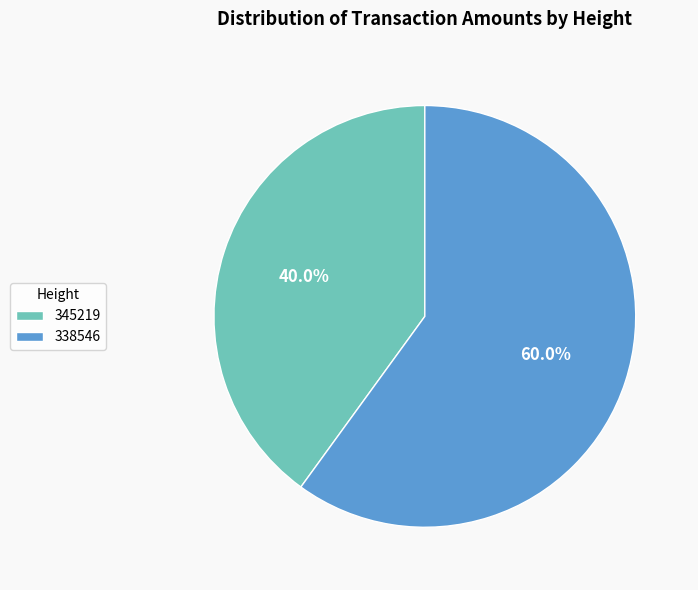

Is there any slice that represents more than half of the pie?

Yes